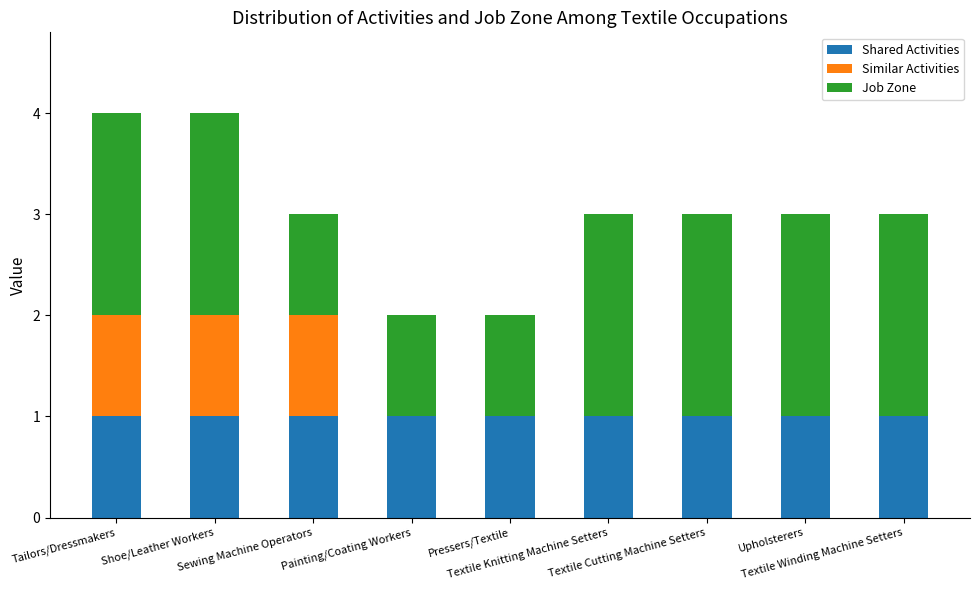

What are all the series names shown in the legend?

Shared Activities, Similar Activities, Job Zone